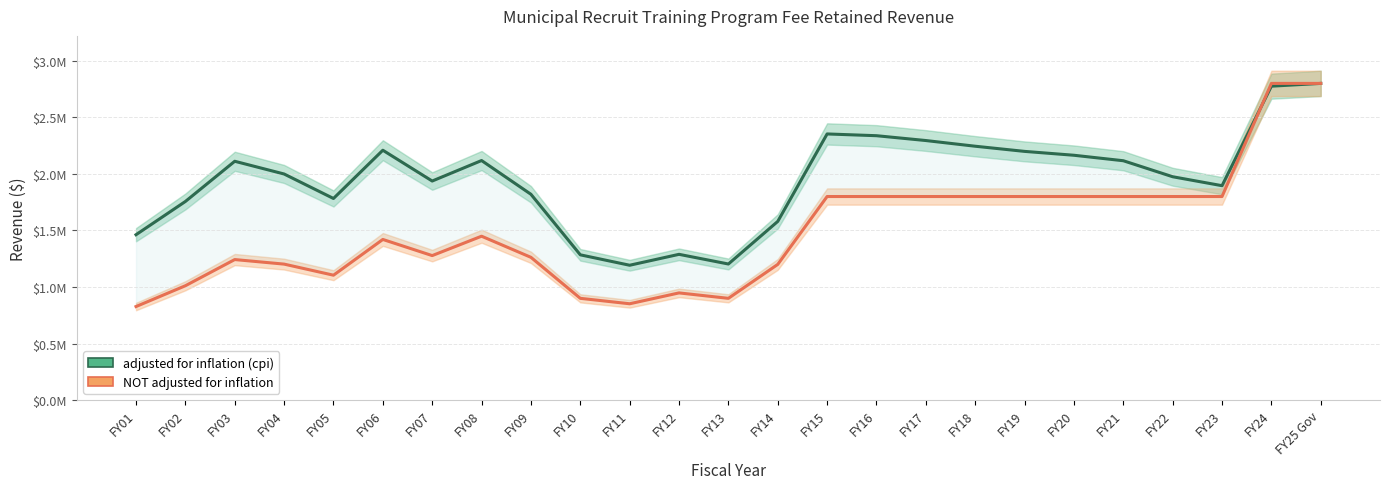

How many lines are shown in the chart?

2